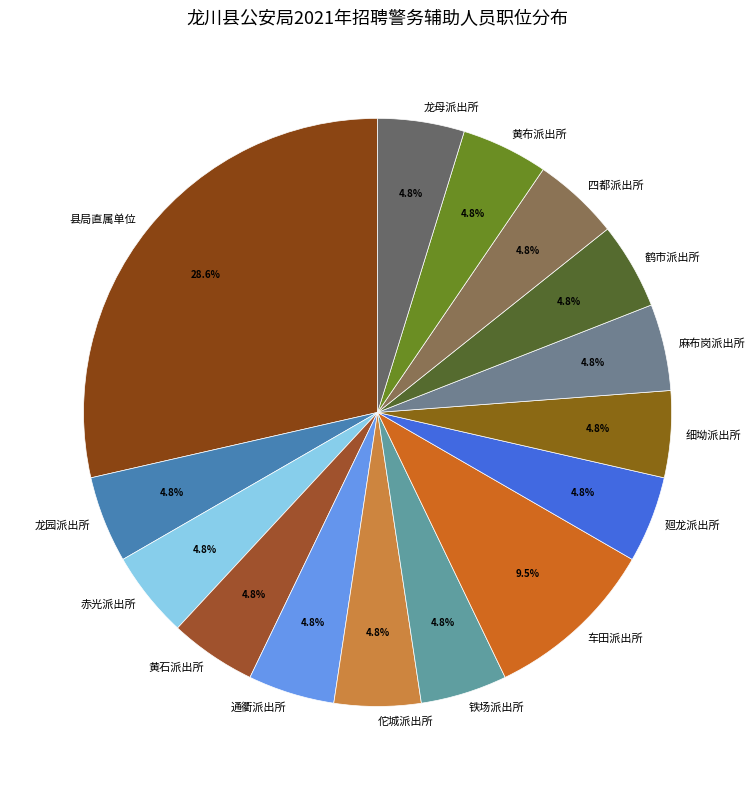

Count the number of slices in the pie.

15